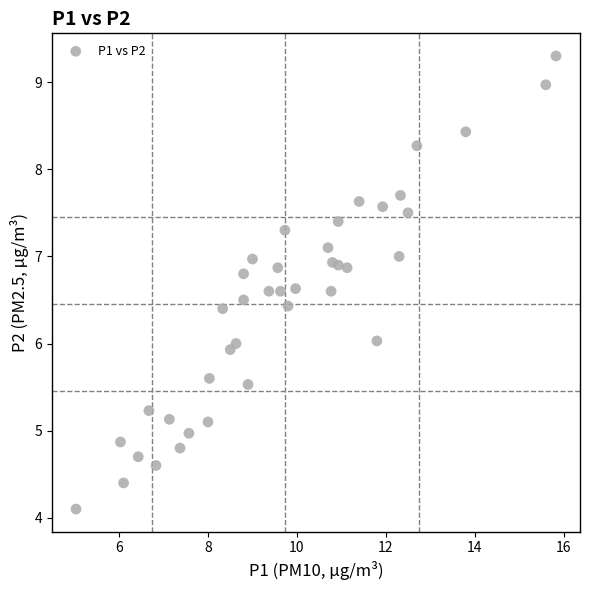

What is the range of X values (max minus min)?

10.8